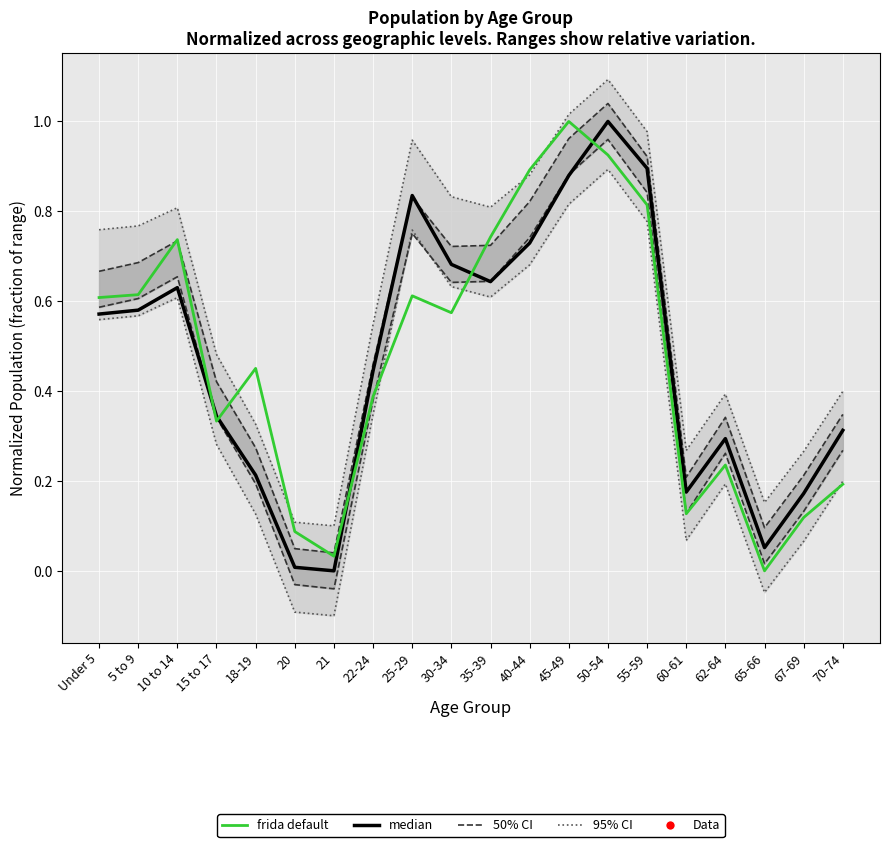

List the labels in order of 95% CI value, largest first.

50-54, 45-49, 55-59, 25-29, 40-44, 30-34, 35-39, 10 to 14, 5 to 9, Under 5, 22-24, 15 to 17, 70-74, 62-64, 18-19, 60-61, 67-69, 65-66, 20, 21